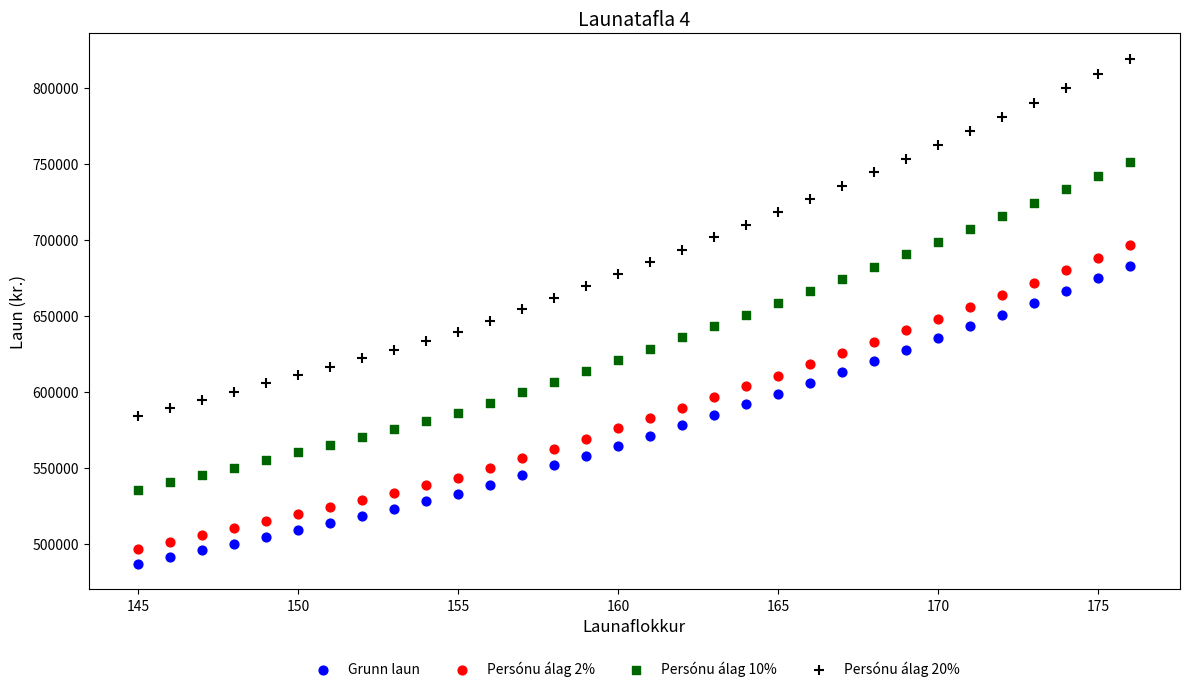

Which series contains the lowest Y value?

Grunn laun